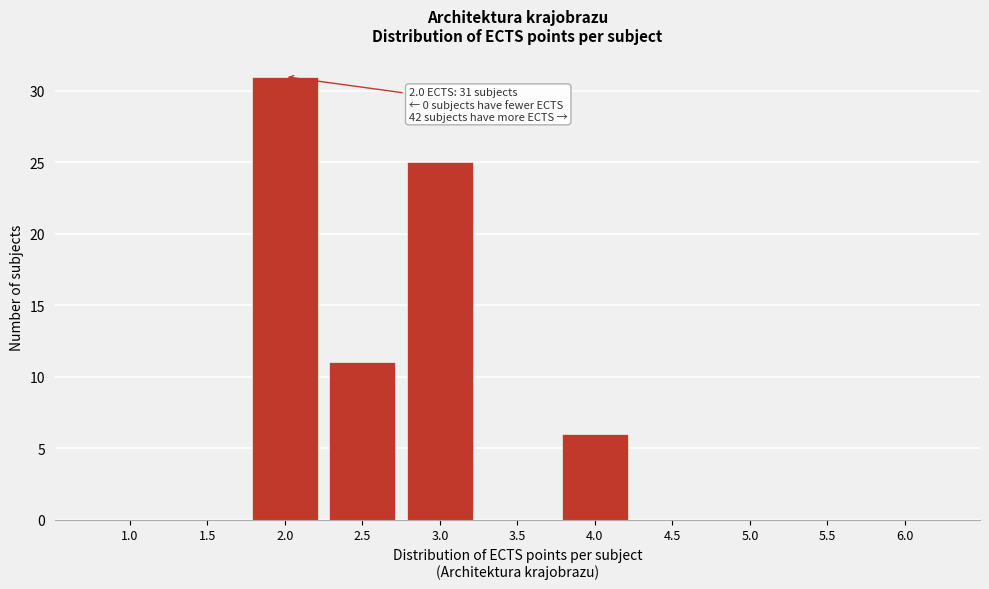

Which range on the x-axis has the tallest bar?

1.75 to 2.25